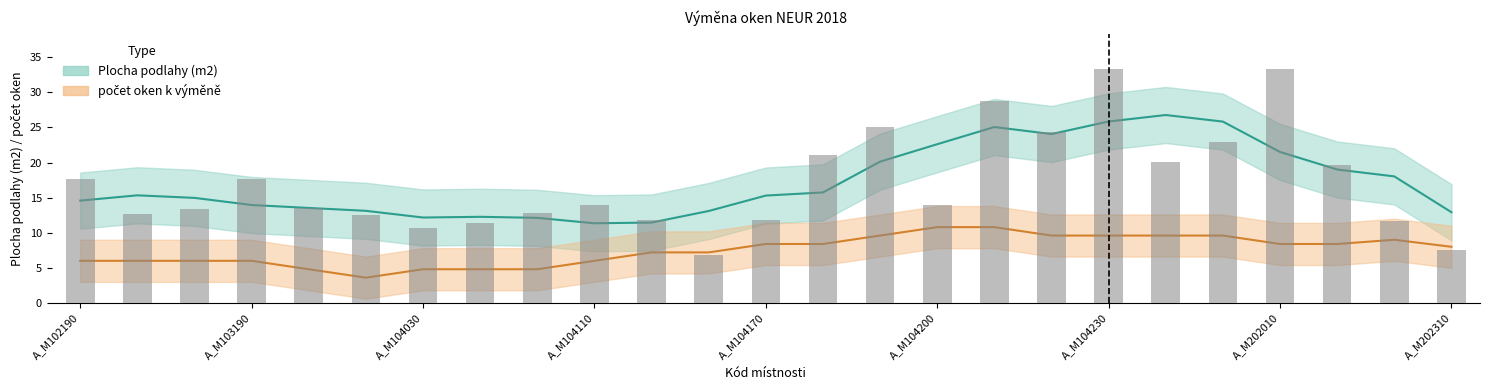

What is the value of the 19th bar from the left?

33.3